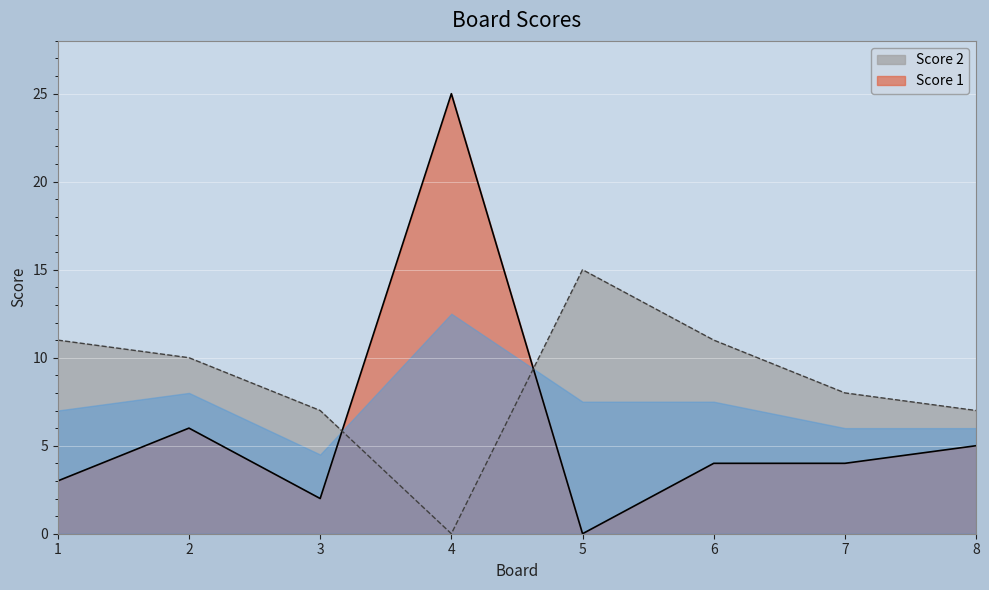

What is the difference between the maximum and minimum values in the Score 2 series?

15